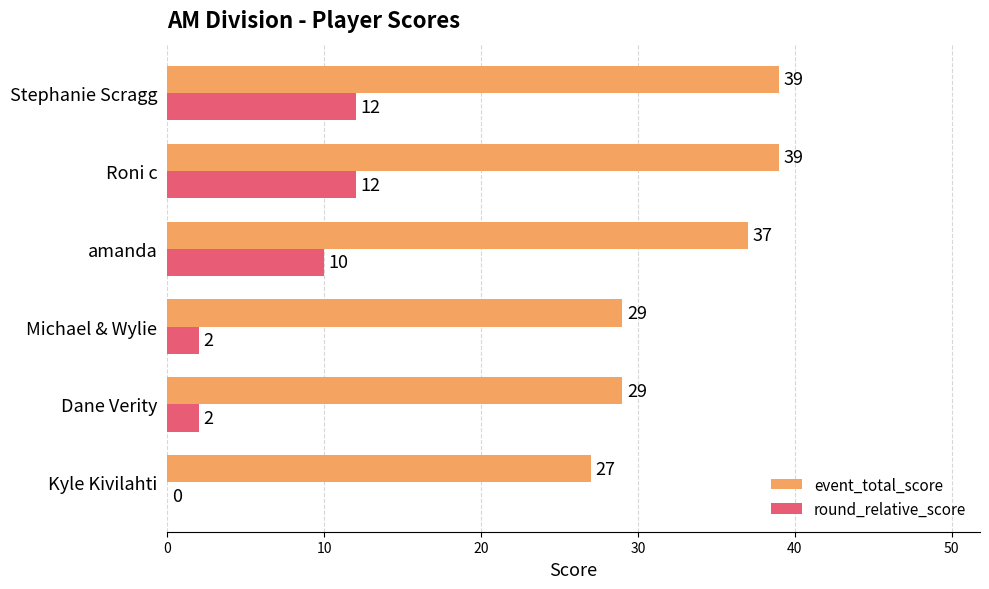

What is the maximum value for round_relative_score?

12